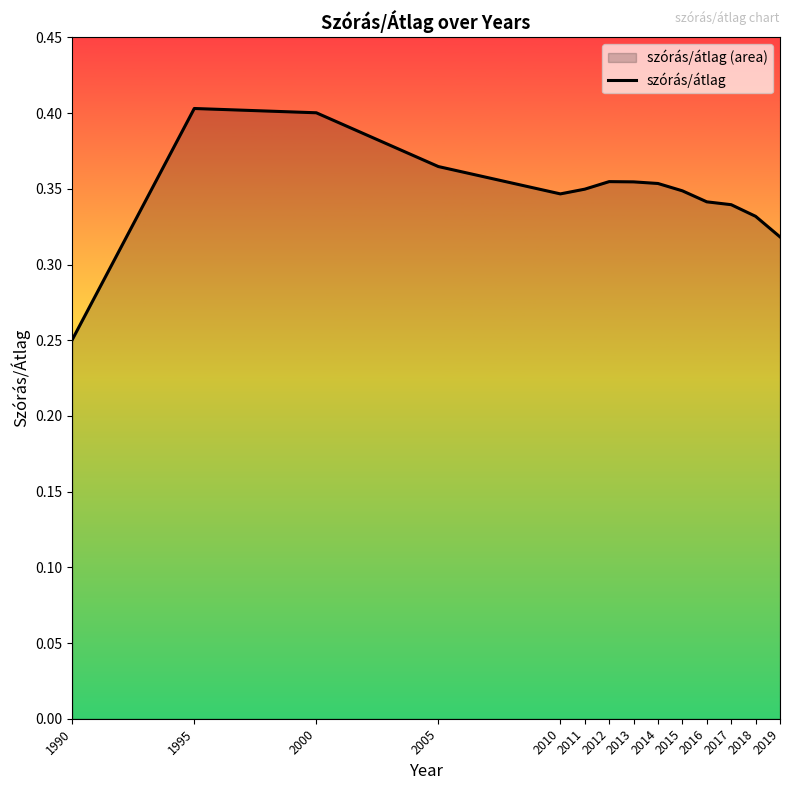

How many points are lower than both their immediate neighbors (excluding endpoints)?

1